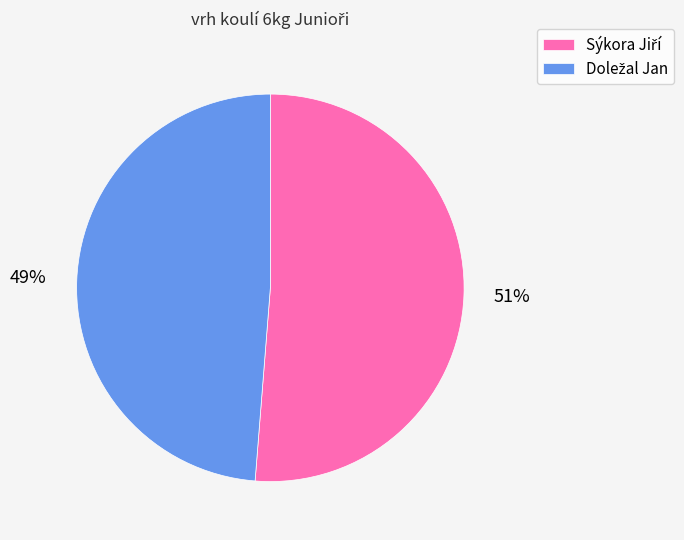

Is there a majority slice in this chart?

Yes